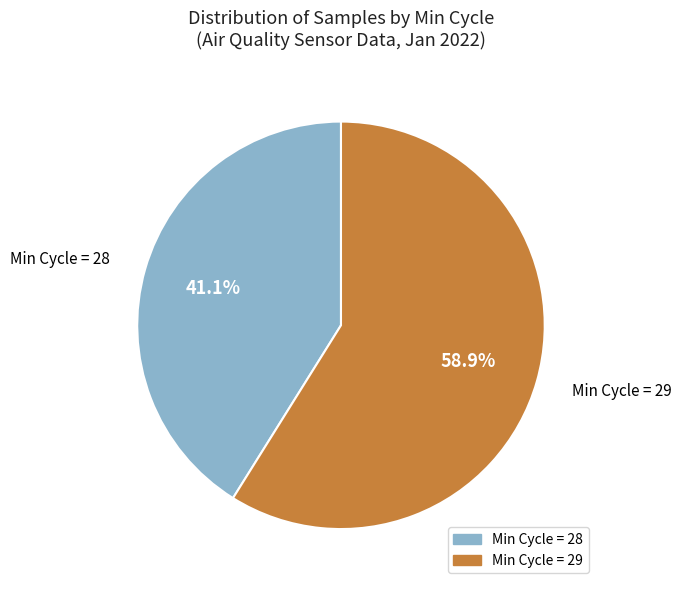

Is there a majority slice in this chart?

Yes